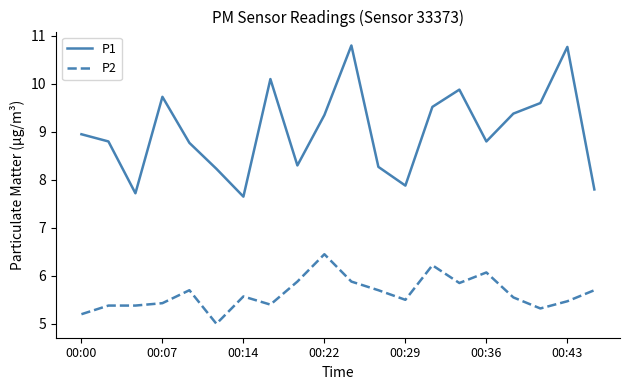

True or false: P1 and P2 intersect in this chart.

False